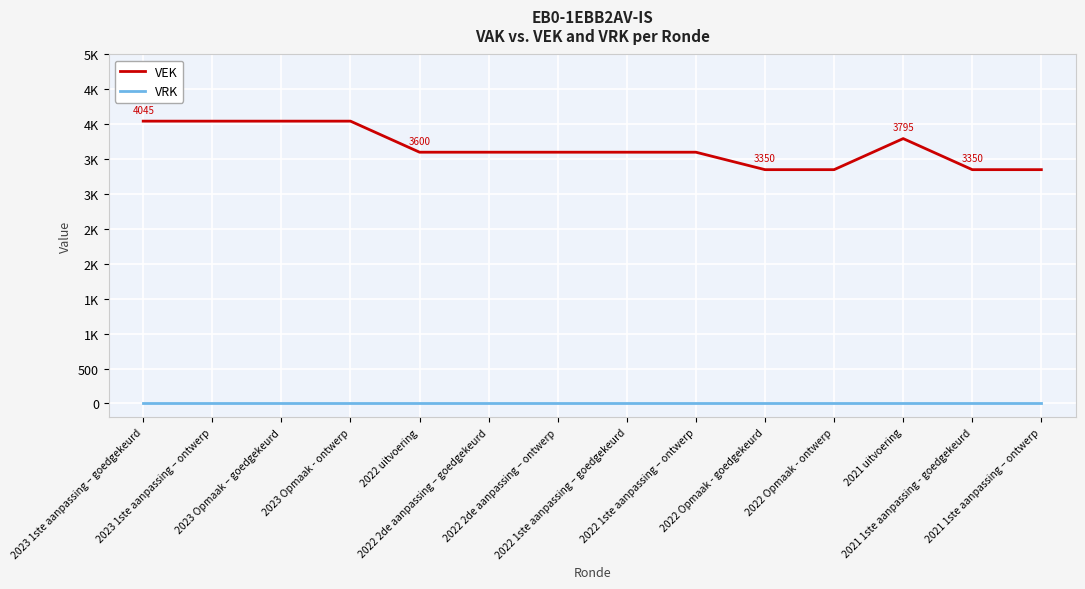

Is this an area chart (filled region under the line)?

No